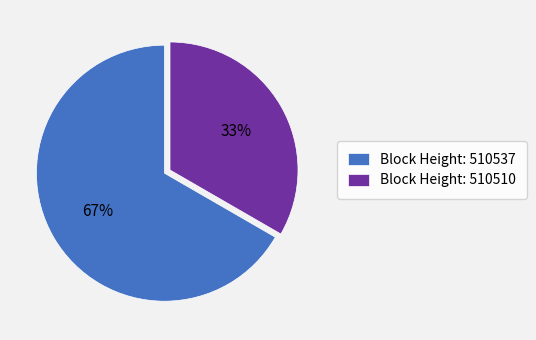

What is the ratio of the value at Block Height: 510510 to the value at Block Height: 510537?

0.5